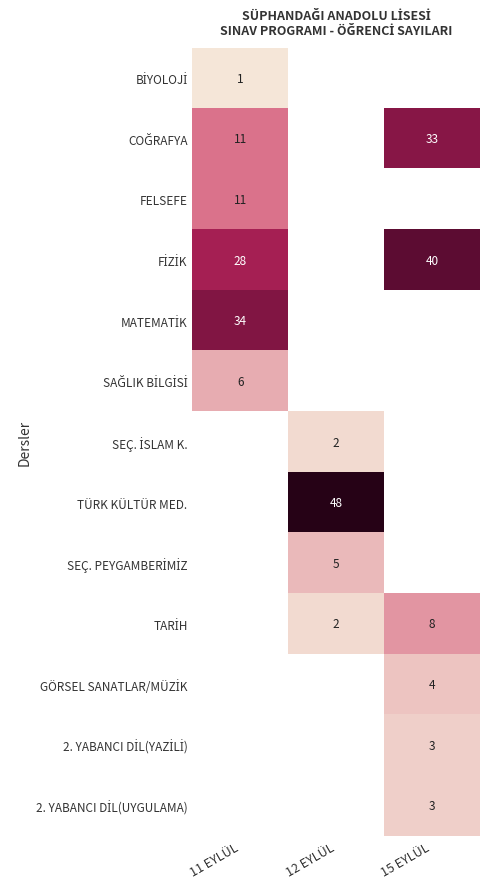

True or false: FİZİK has a value of 10.0 at 15 EYLÜL.

False